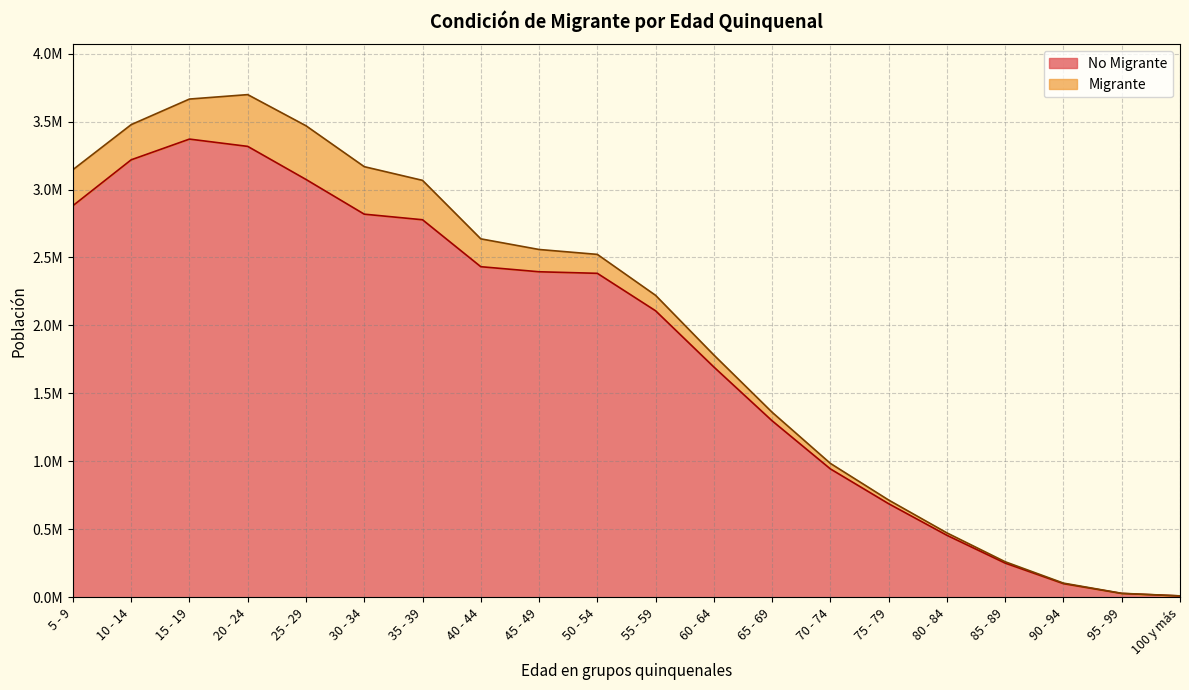

How many data points does each series have?

20